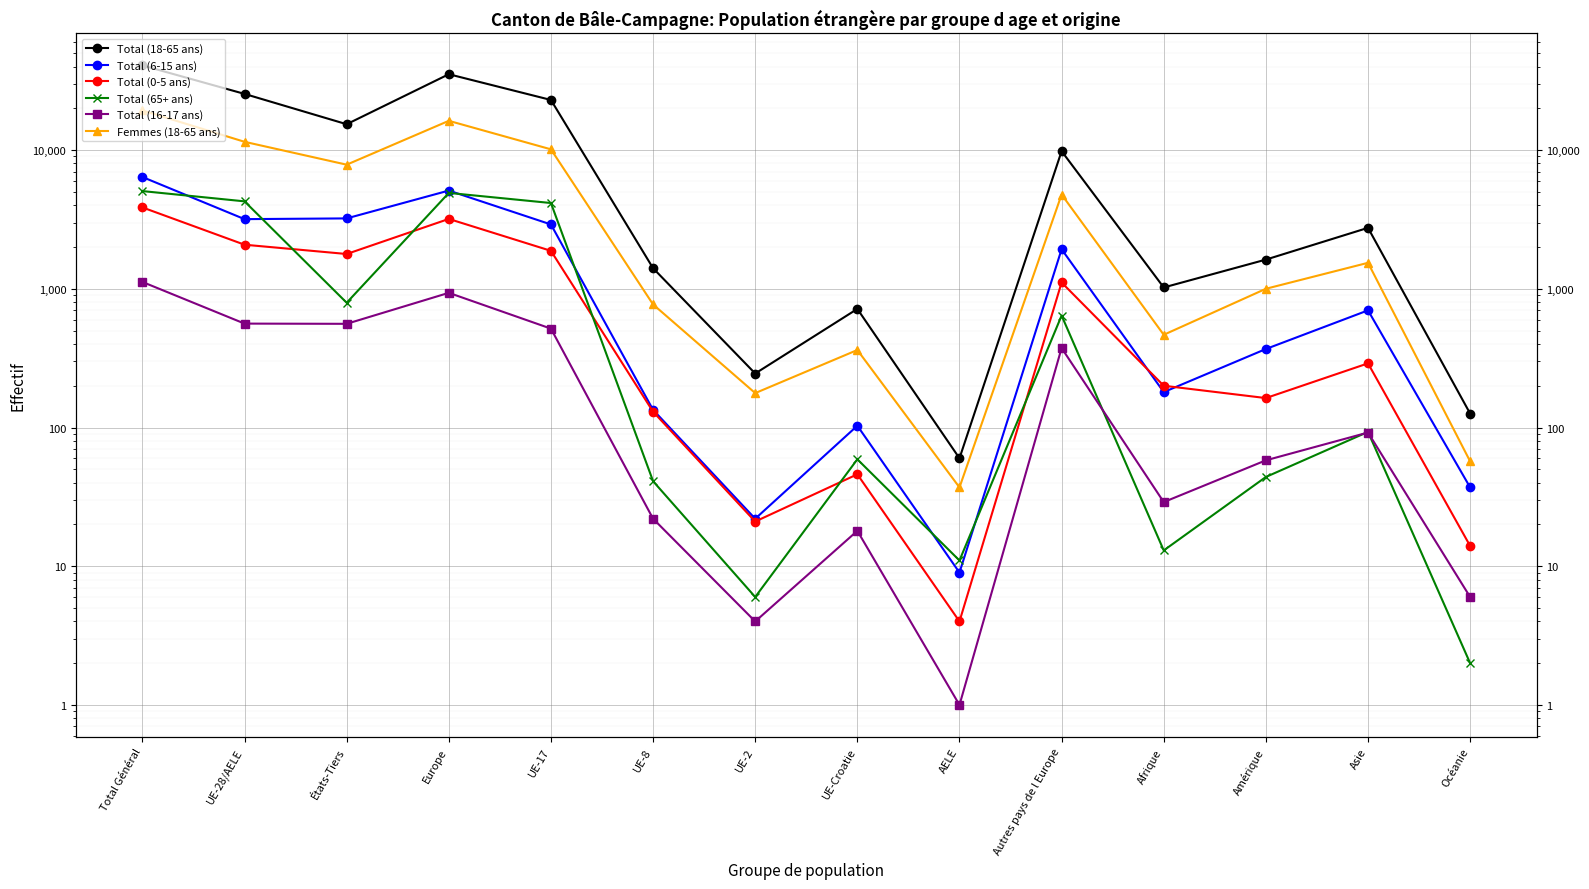

How many interior local valleys does the Total (18-65 ans) series have?

4